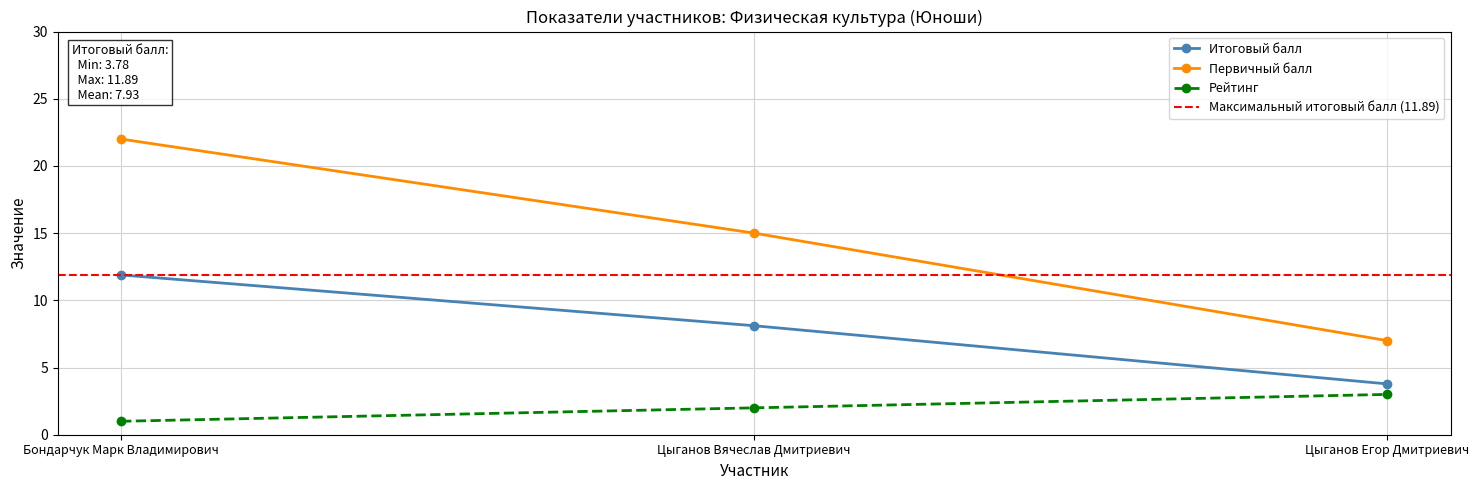

Which series changed the most between Бондарчук Марк Владимирович and Цыганов Егор Дмитриевич?

Первичный балл